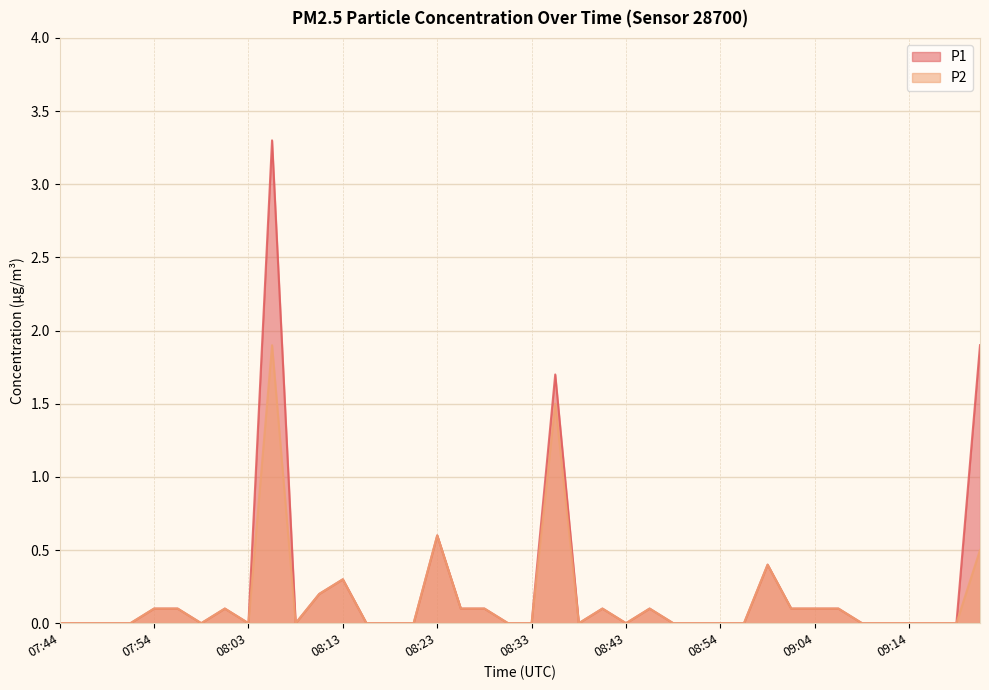

Where is the first local maximum for P1?

08:01